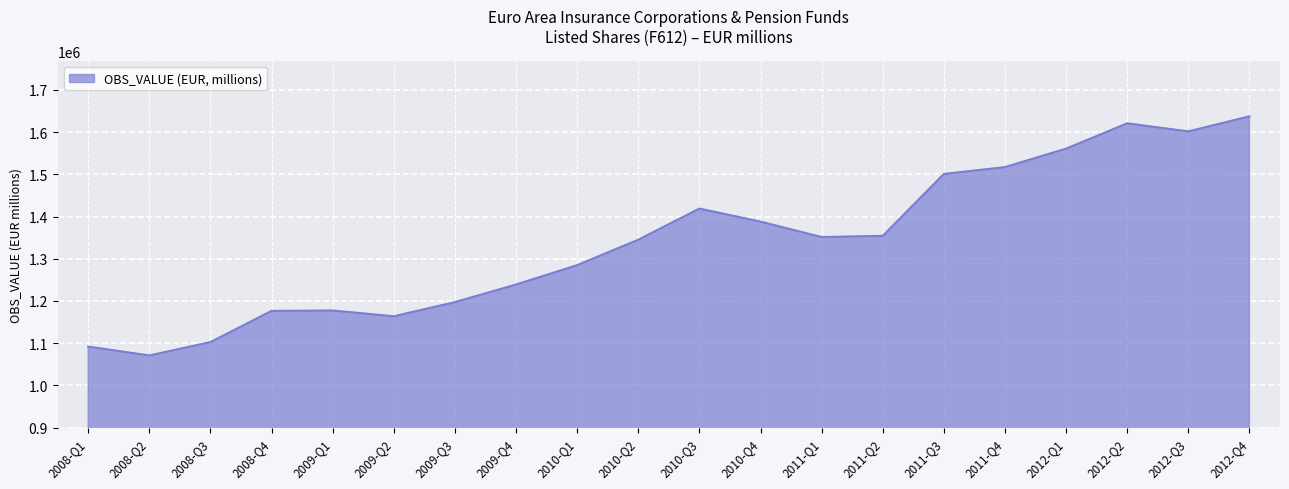

What is the difference between the values at 2011-Q2 and 2009-Q2?

190420.6